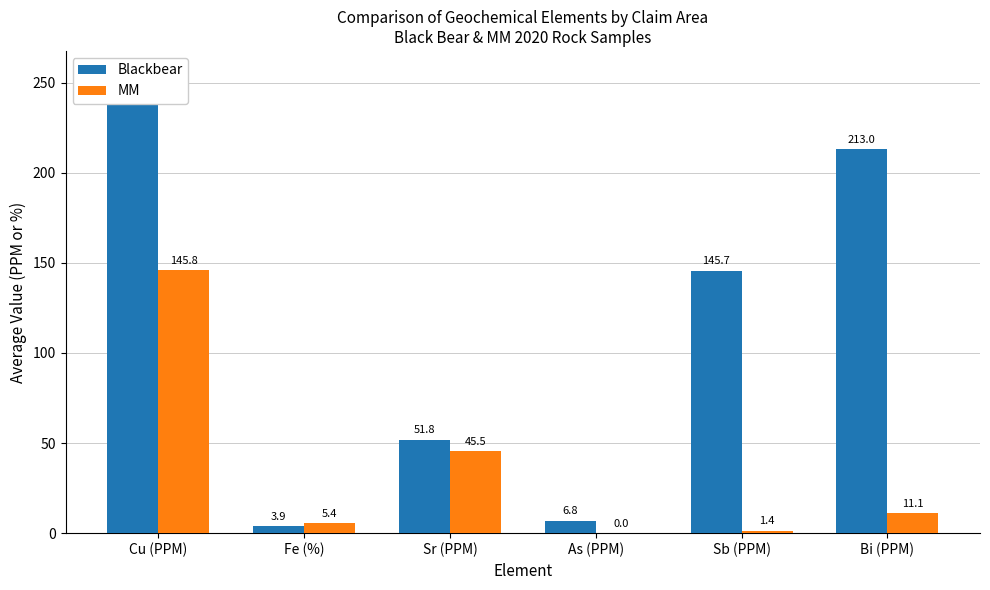

Where is Blackbear nearest to the value 129?

Sb (PPM)